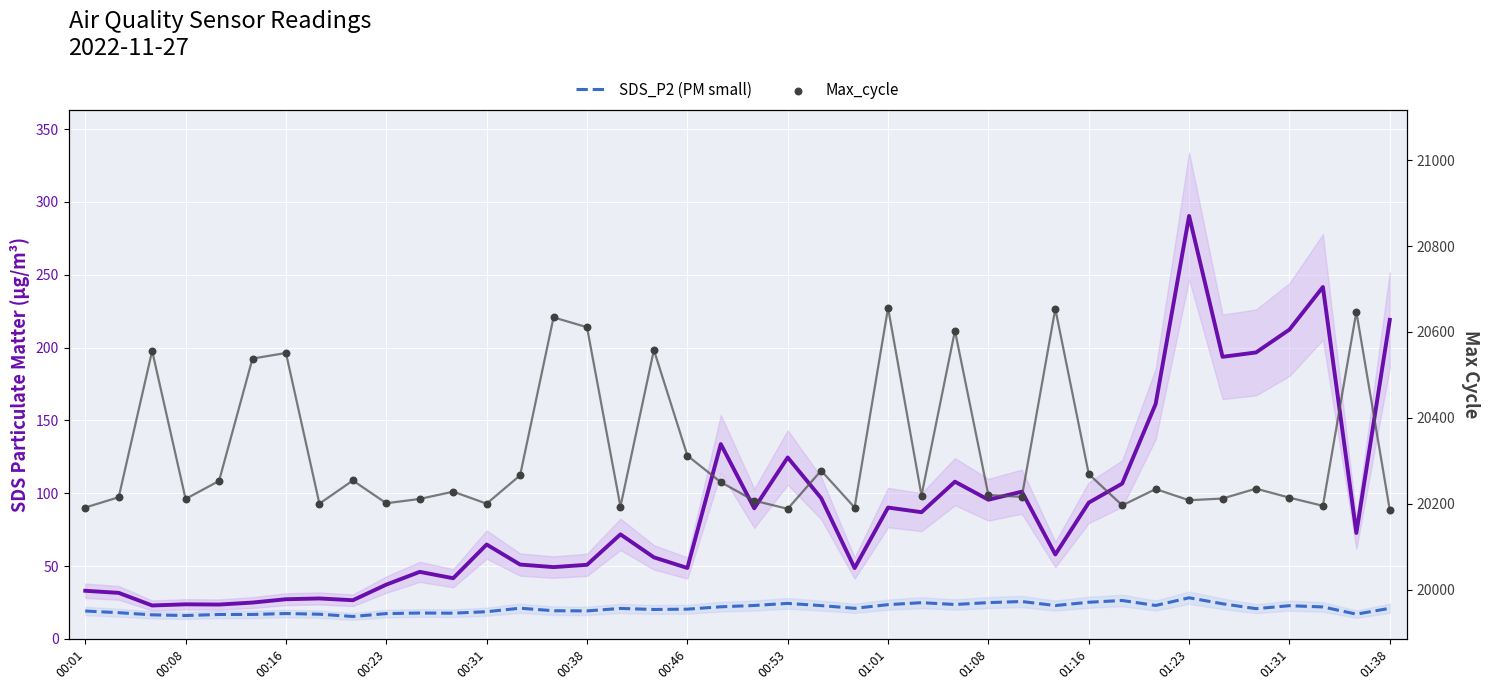

Which series has the largest total across all categories?

Max_cycle